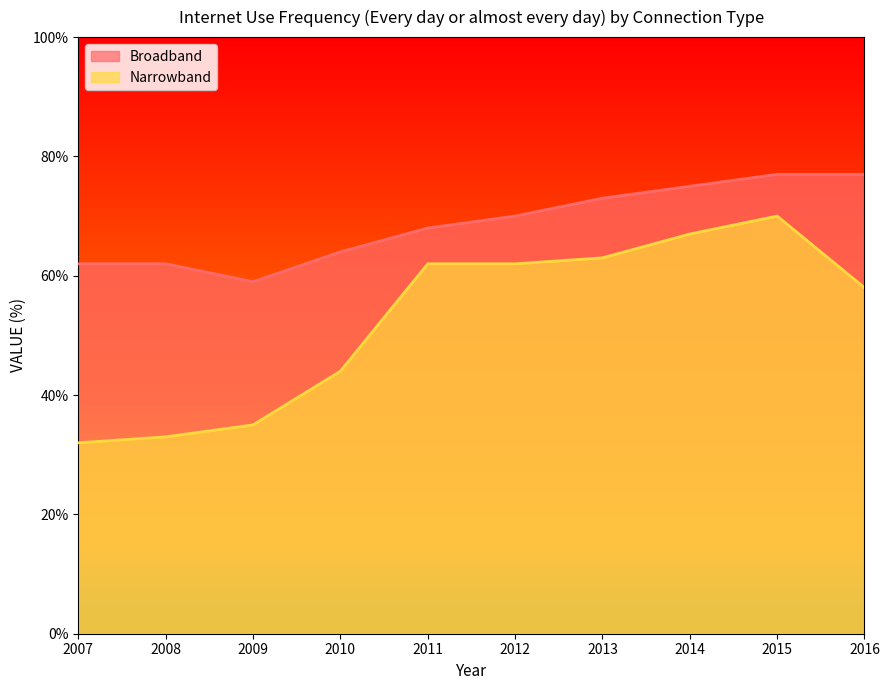

True or false: Broadband and Narrowband intersect in this chart.

False